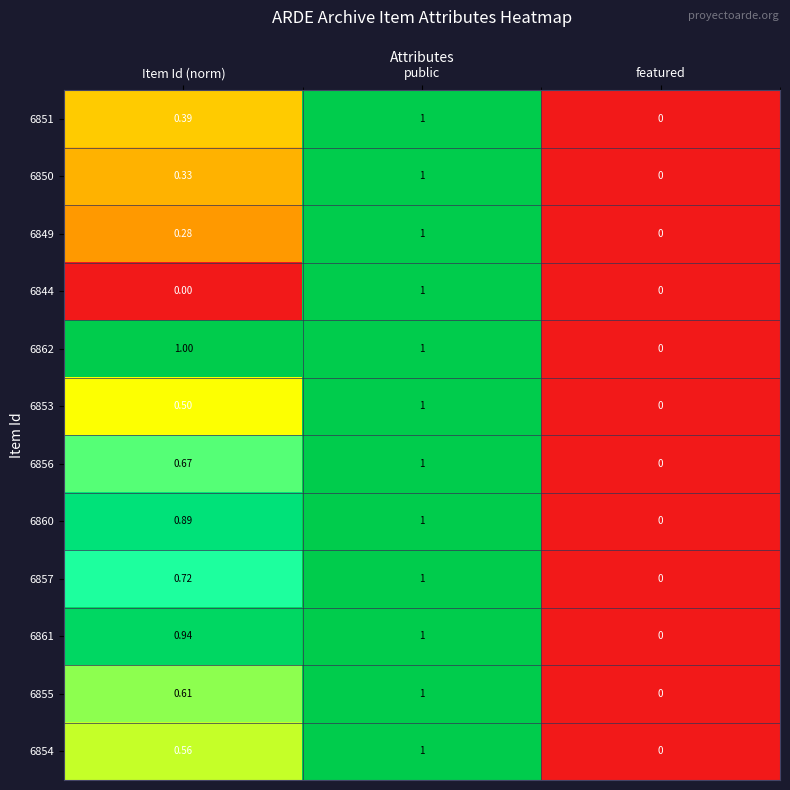

Which category has the lowest value in the 6856 series?

featured